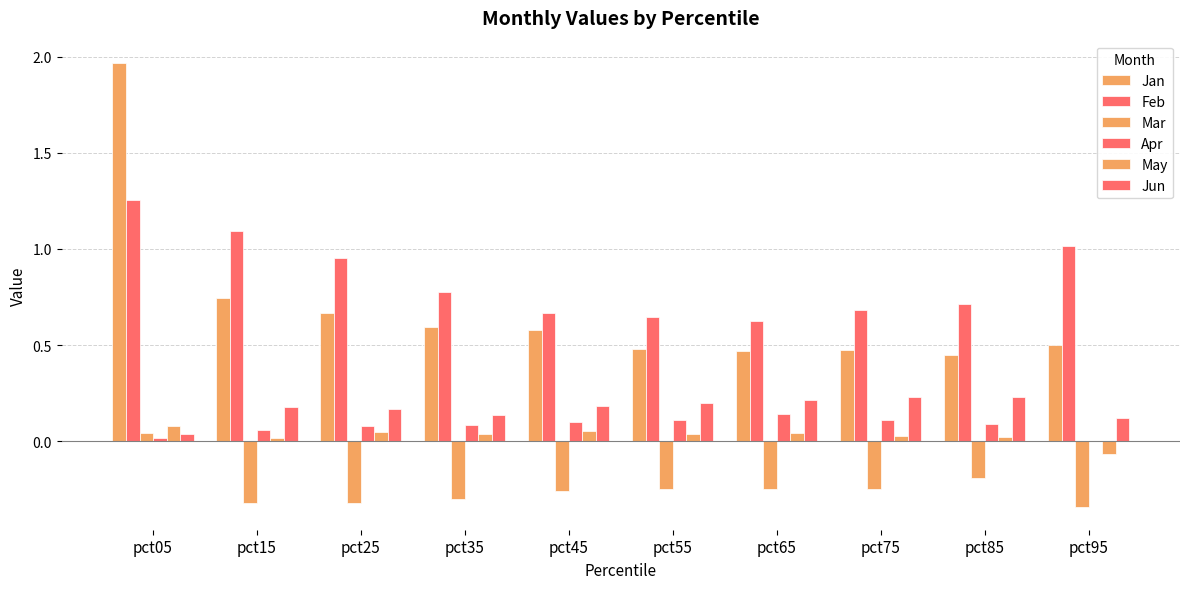

How many data points does each series have?

10